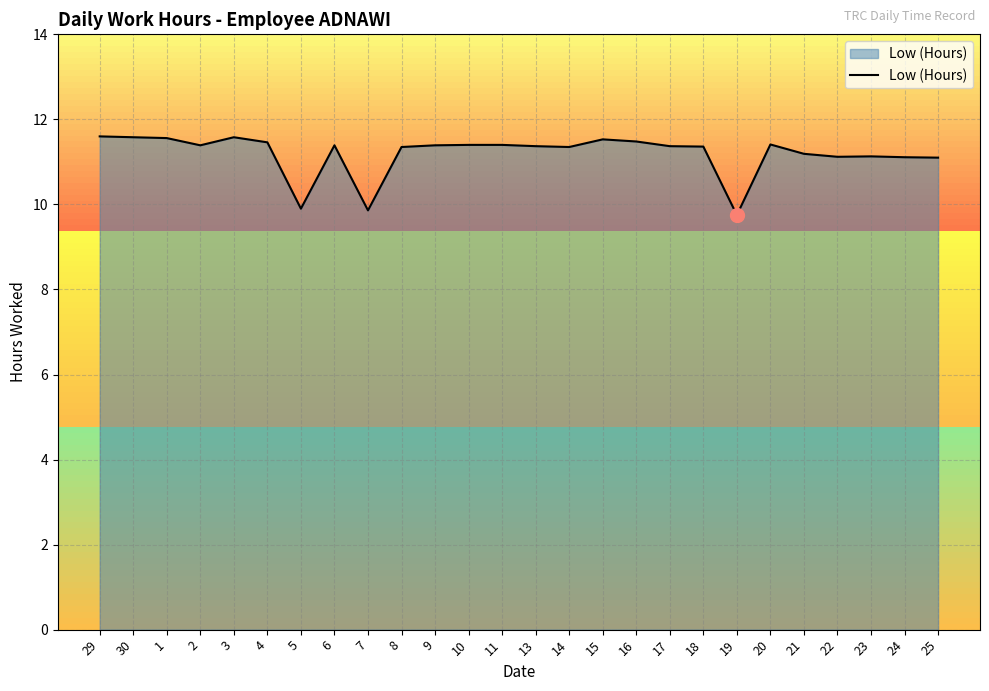

How many distinct data groups are displayed?

1